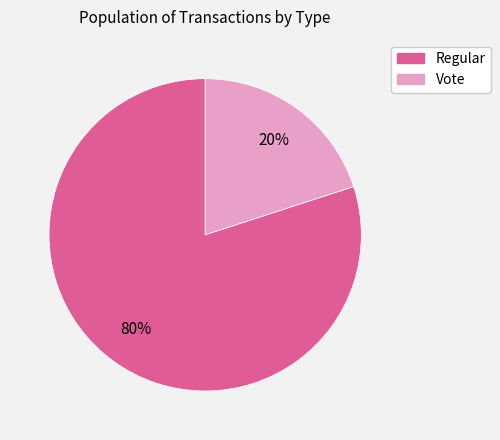

Rank the categories by value from highest to lowest.

Regular, Vote